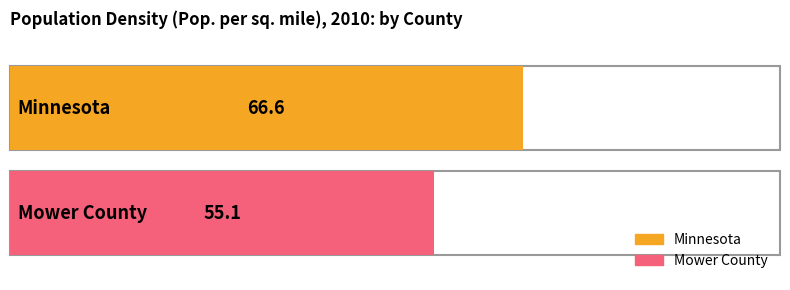

What is the difference between the values at Mower County and Minnesota?

11.5